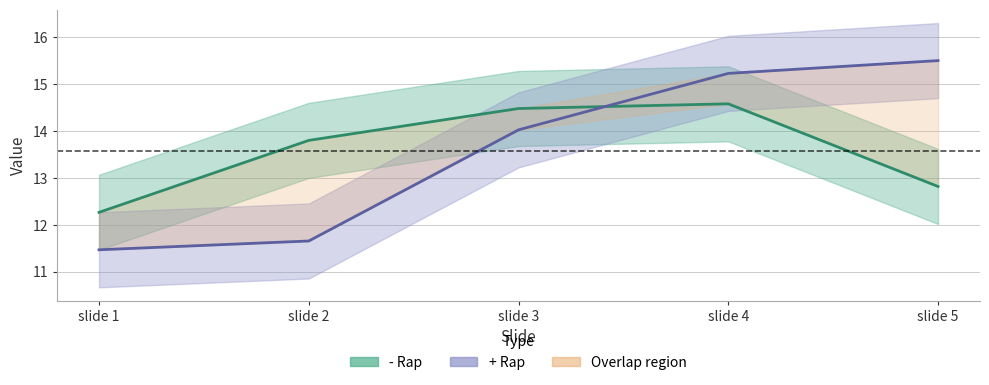

Rank the series by their average value, from highest to lowest.

- Rap line, + Rap line